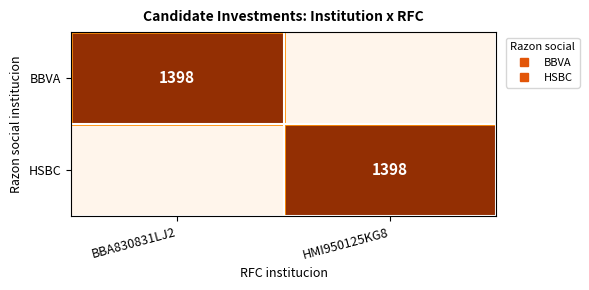

Is it true that HSBC equals -507 at BBA830831LJ2?

False